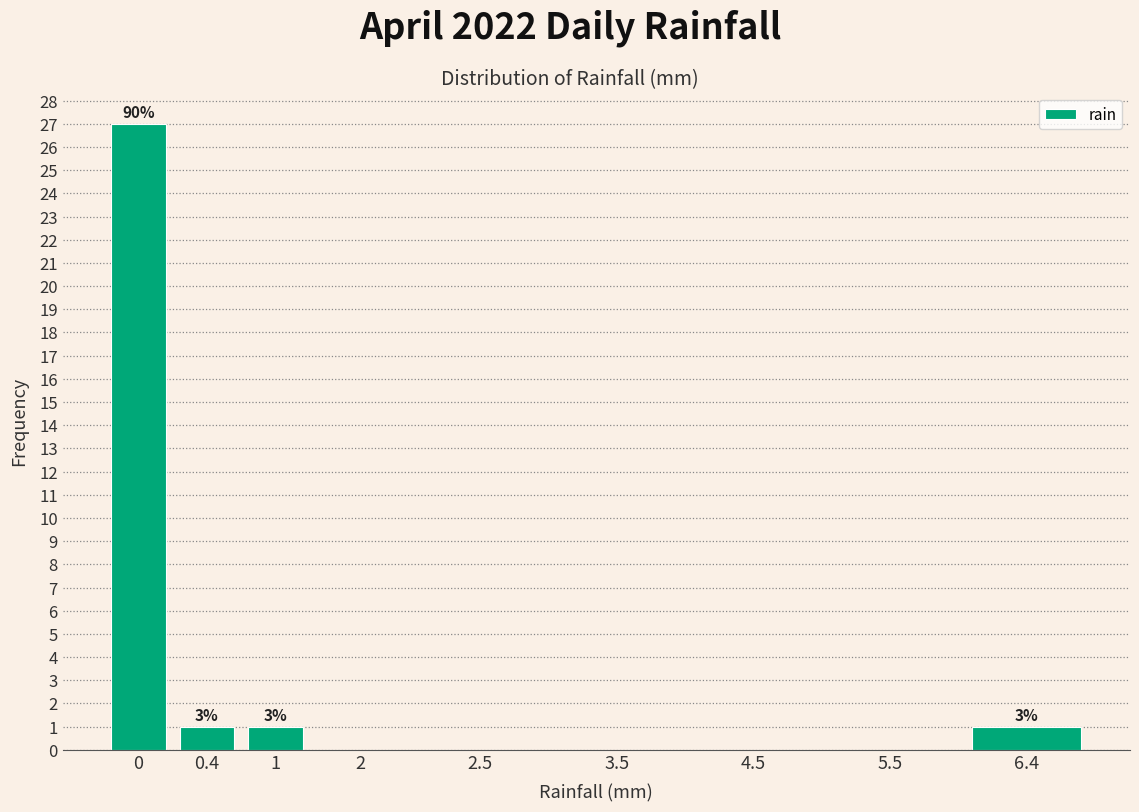

Reading left to right, extract all data points from this chart.

0=27	0.4=1	1=1	2=0	2.5=0	3.5=0	4.5=0	5.5=0	6.4=1